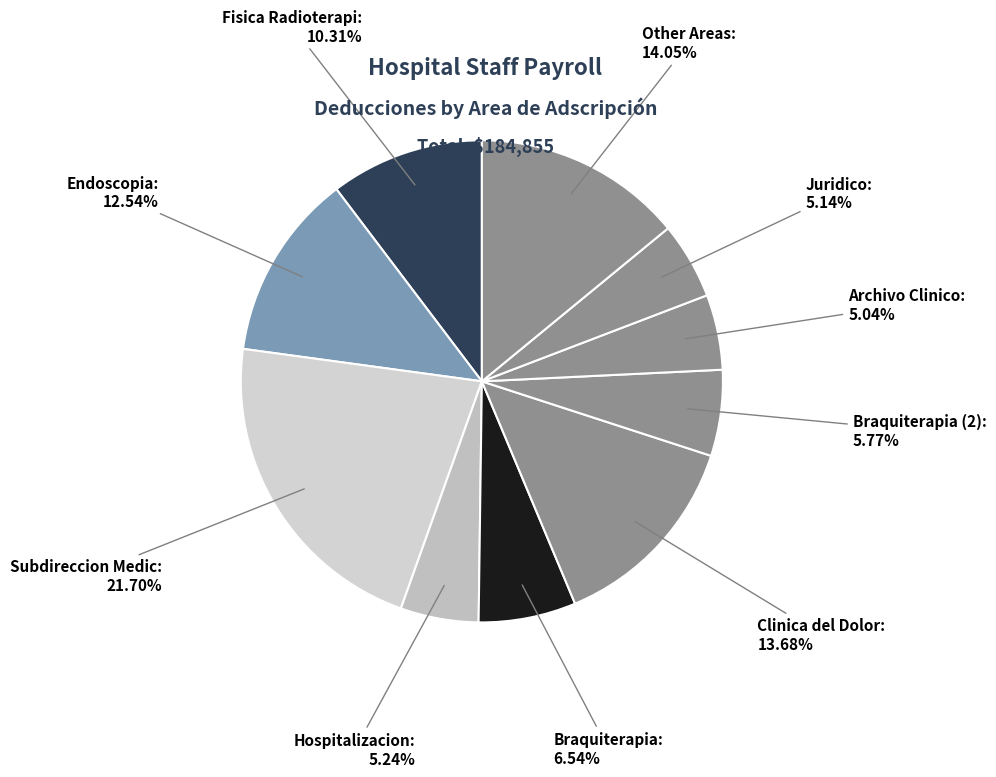

How many segments does this pie chart have?

10